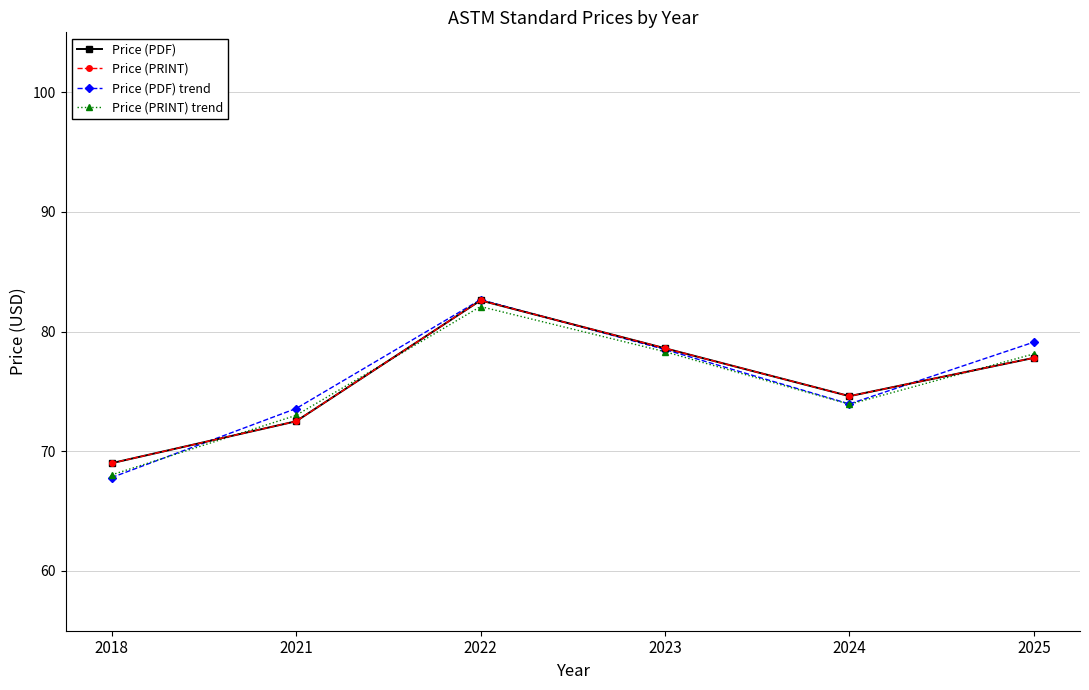

The value of Price (PRINT) at 2022 is 18.8. True or false?

False